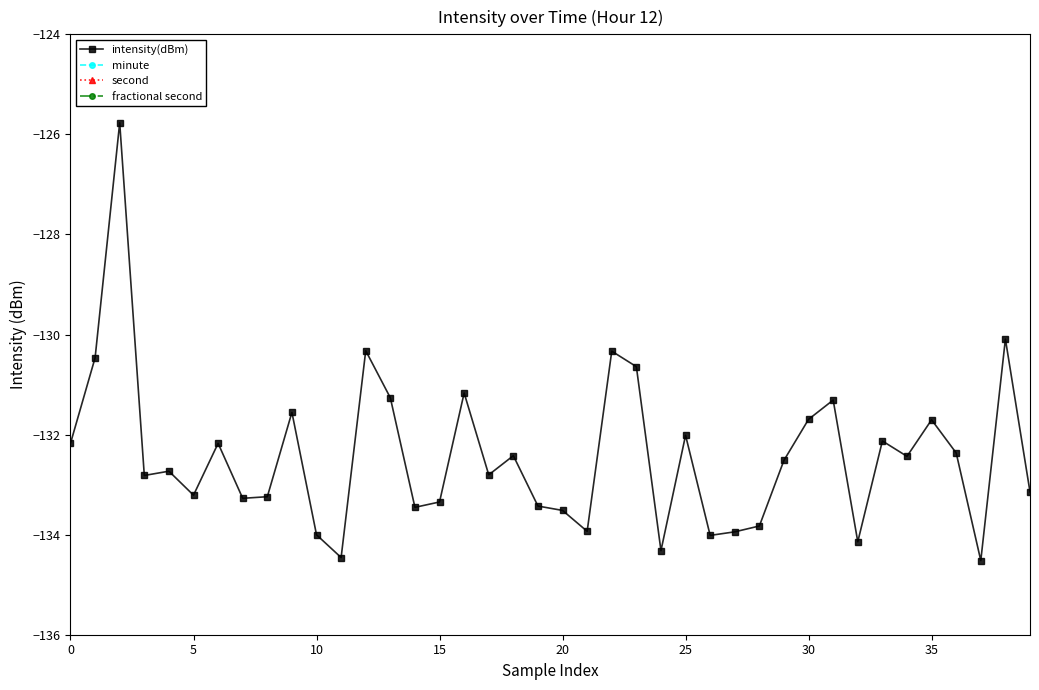

True or false: intensity(dBm) has more than 2 points higher than both neighbors.

True